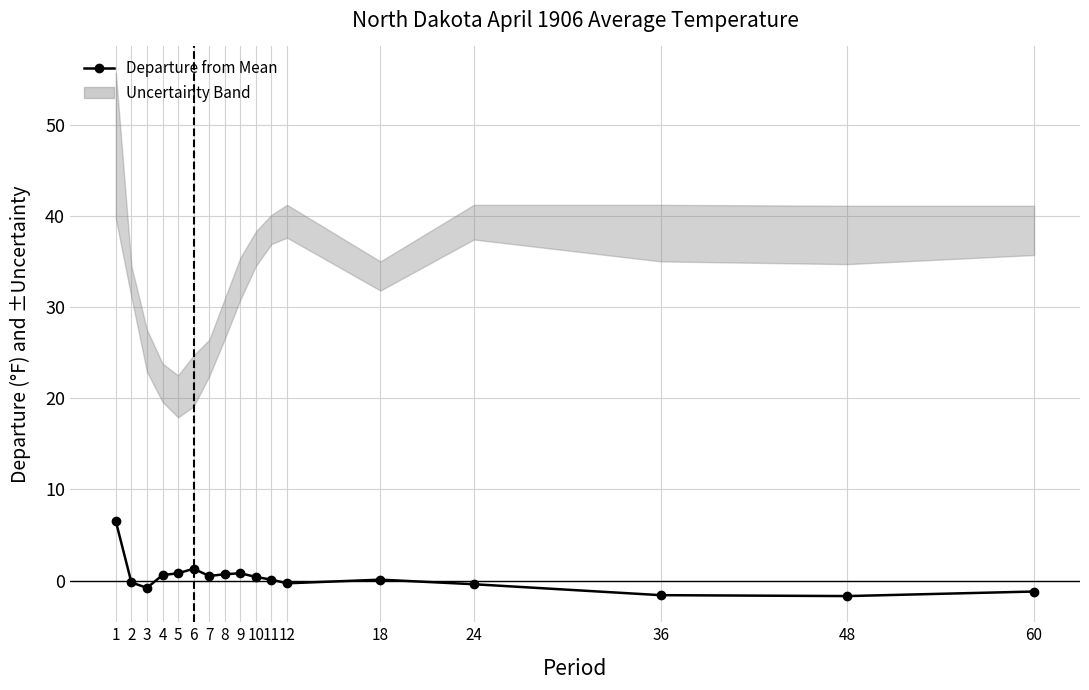

What is the value of the 15th point from the left?

-1.6